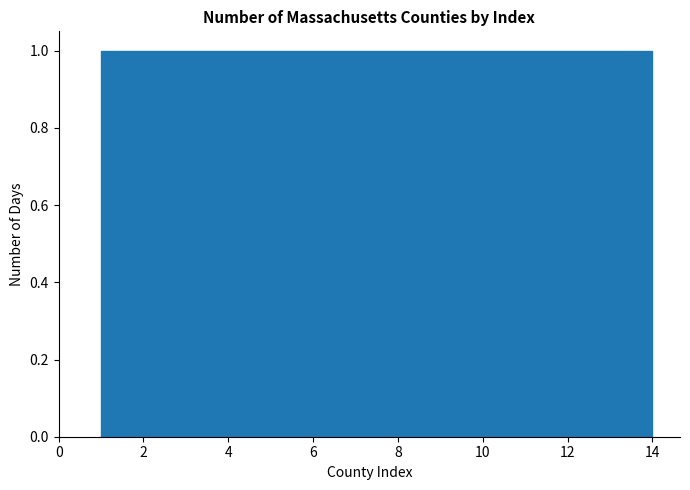

How tall is the bar that spans 1.0 to 2.0 on the x-axis? Neither the bar edges nor the heights are printed on the chart, so give them approximately, as read against the axes.

1